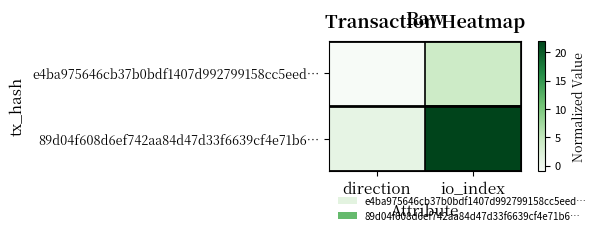

Rank the series by their average value, from highest to lowest.

89d04f608d6ef742aa84d47d33f6639cf4e71b6…, e4ba975646cb37b0bdf1407d992799158cc5eed…